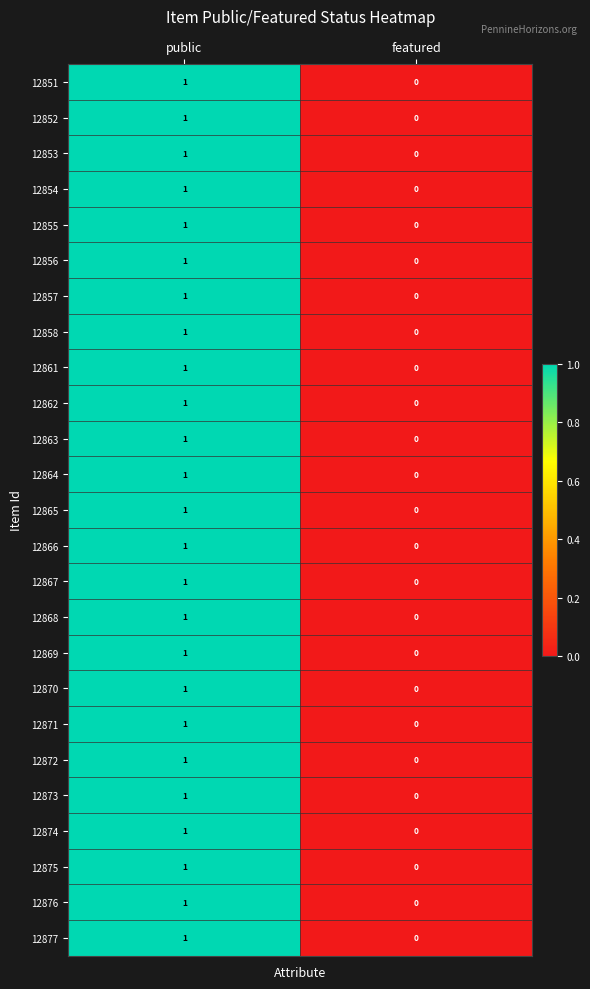

What is the greatest value displayed?

1